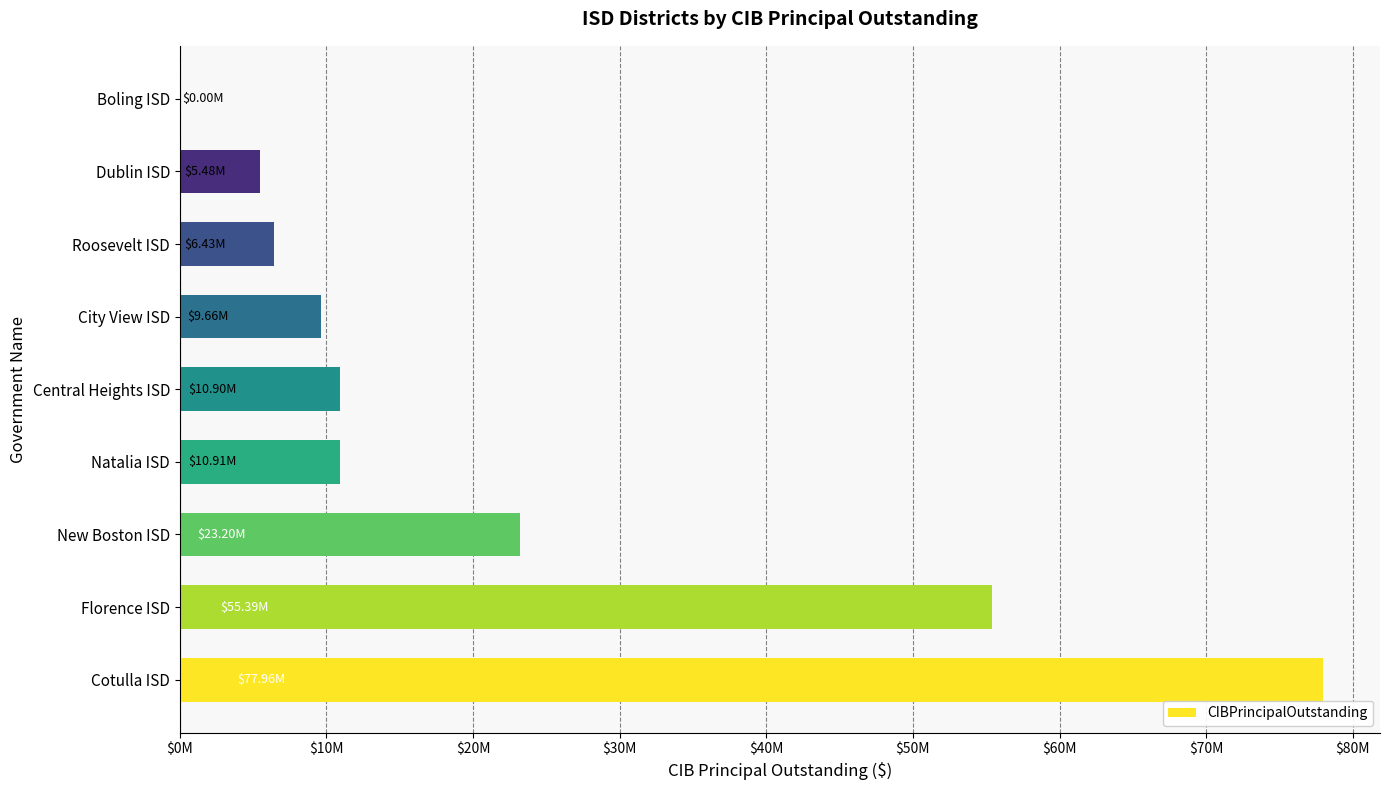

Are the bars horizontal?

Yes